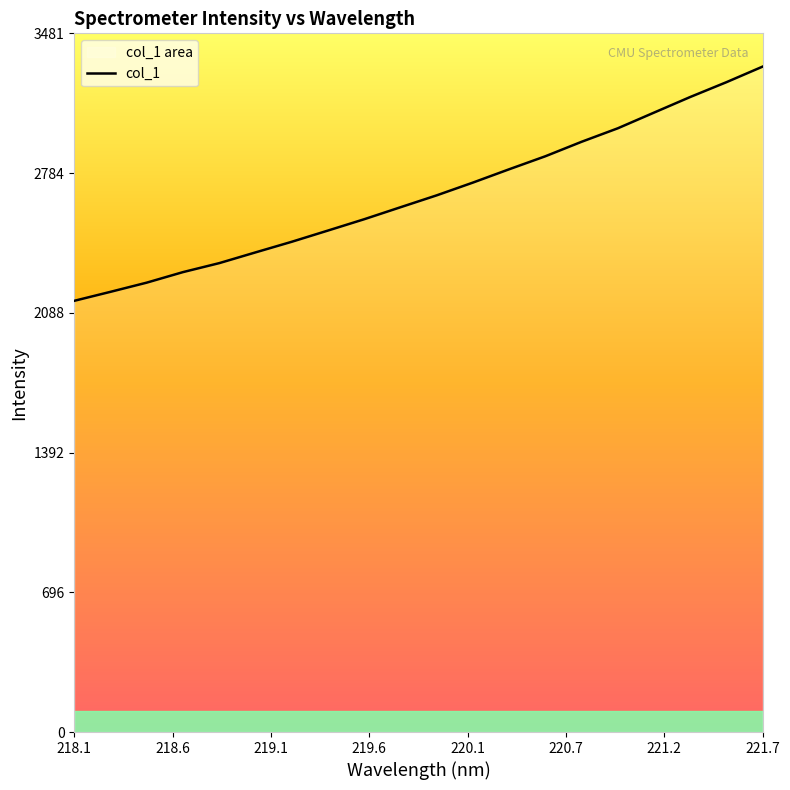

What is the difference between the maximum and minimum values?

1166.7